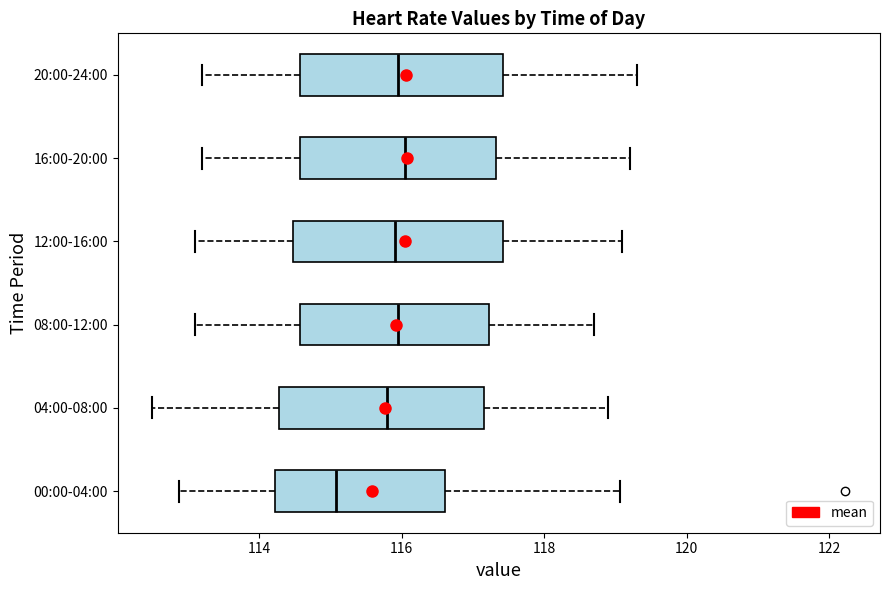

Reading bottom to top, read every box against the x-axis: the position of its median line, the range the box covers, and the ends of its whiskers. The values are not printed on the chart, so give them approximately, as read against the axis.

00:00-04:00: median 115.0, box 114.2 to 116.6, whiskers 112.8 to 119.0
04:00-08:00: median 115.8, box 114.2 to 117.2, whiskers 112.6 to 119.0
08:00-12:00: median 116.0, box 114.6 to 117.2, whiskers 113.2 to 118.8
12:00-16:00: median 116.0, box 114.4 to 117.4, whiskers 113.2 to 119.2
16:00-20:00: median 116.0, box 114.6 to 117.4, whiskers 113.2 to 119.2
20:00-24:00: median 116.0, box 114.6 to 117.4, whiskers 113.2 to 119.4